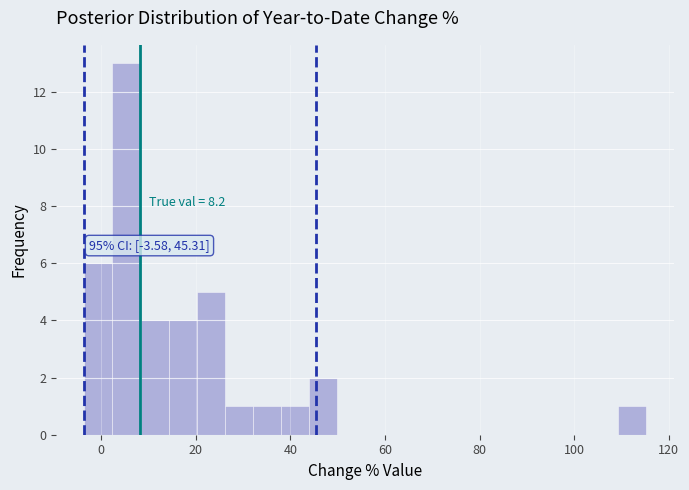

Around what value on the x-axis is the tallest bar? Give the approximate position of its centre, as read against the axis.

6